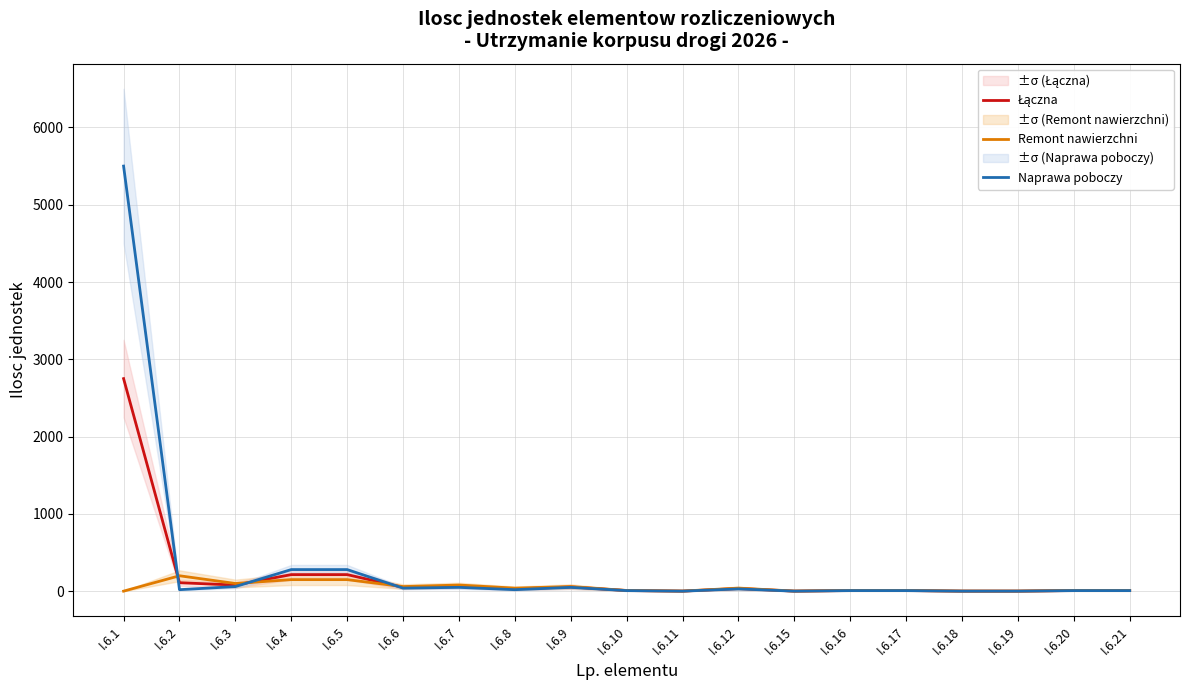

Between I.6.21 and I.6.16, which is larger?

I.6.21